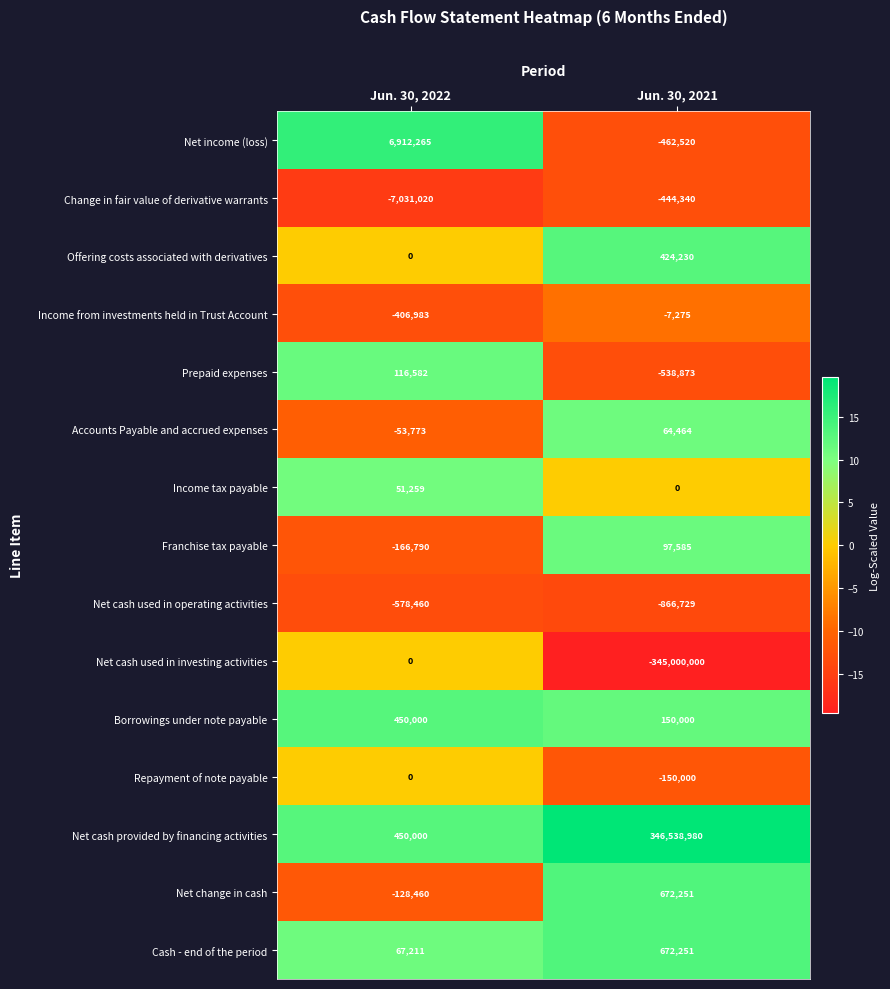

Which series changed the most between Jun. 30, 2022 and Jun. 30, 2021?

Net cash provided by financing activities